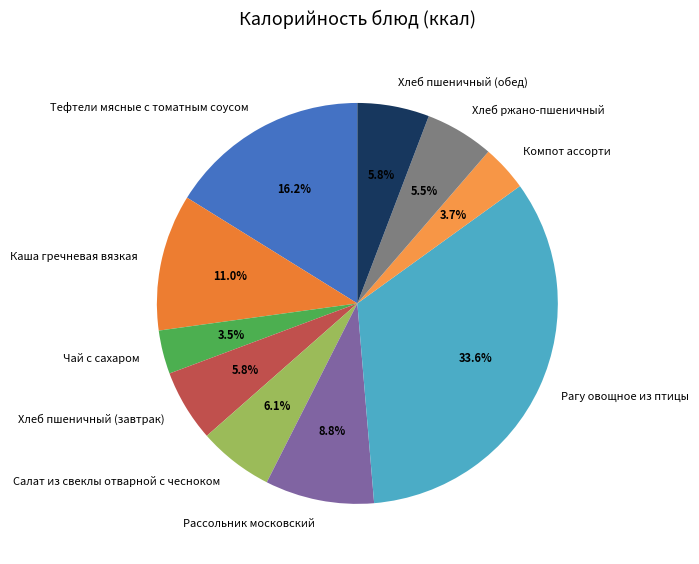

What is the ratio of the value at Рагу овощное из птицы to the value at Салат из свеклы отварной с чесноком?

5.5